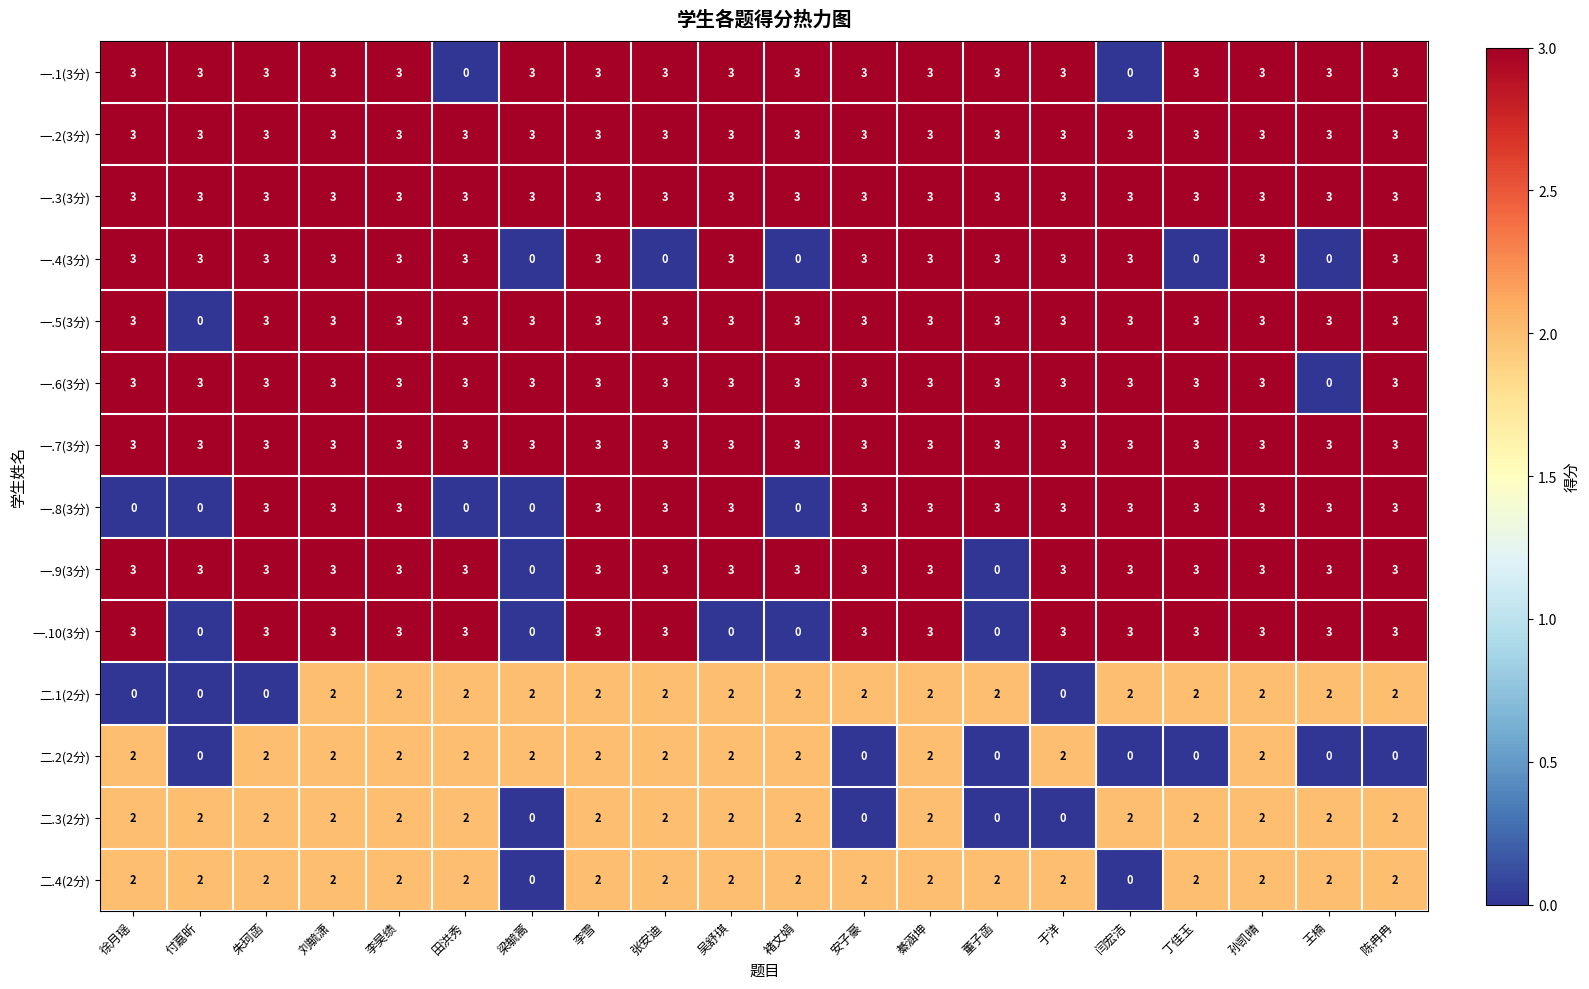

How many data points does each series have?

20